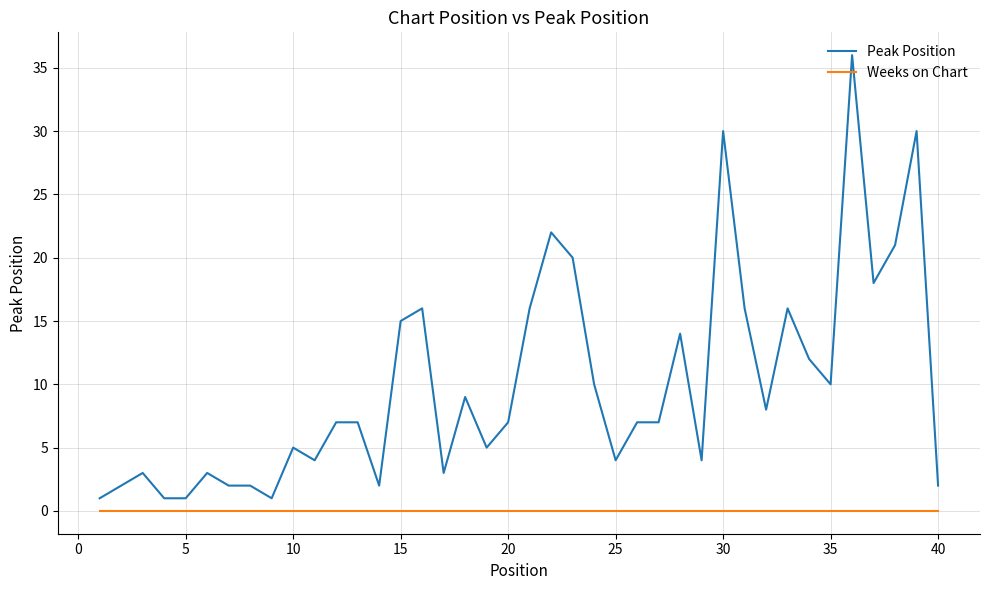

Which series has the largest range (max minus min)?

Peak Position